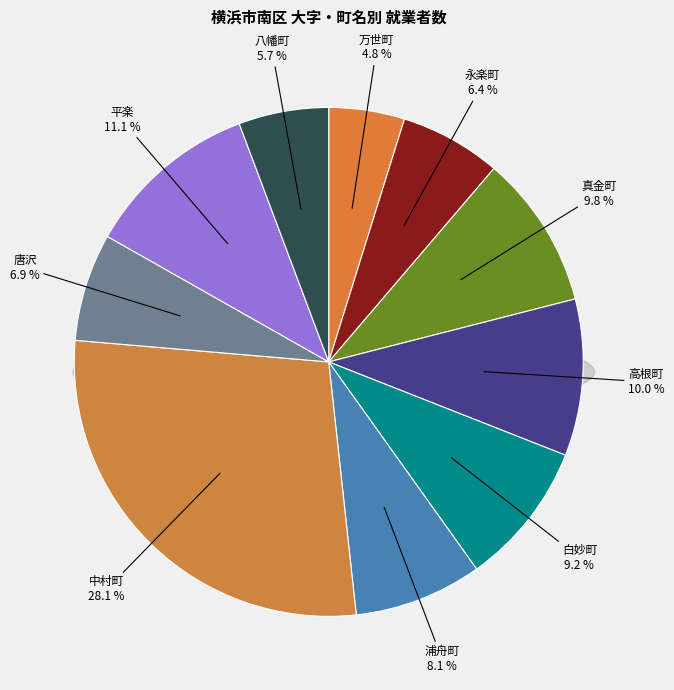

Rank the categories by value from highest to lowest.

中村町, 平楽, 高根町, 真金町, 白妙町, 浦舟町, 唐沢, 永楽町, 八幡町, 万世町